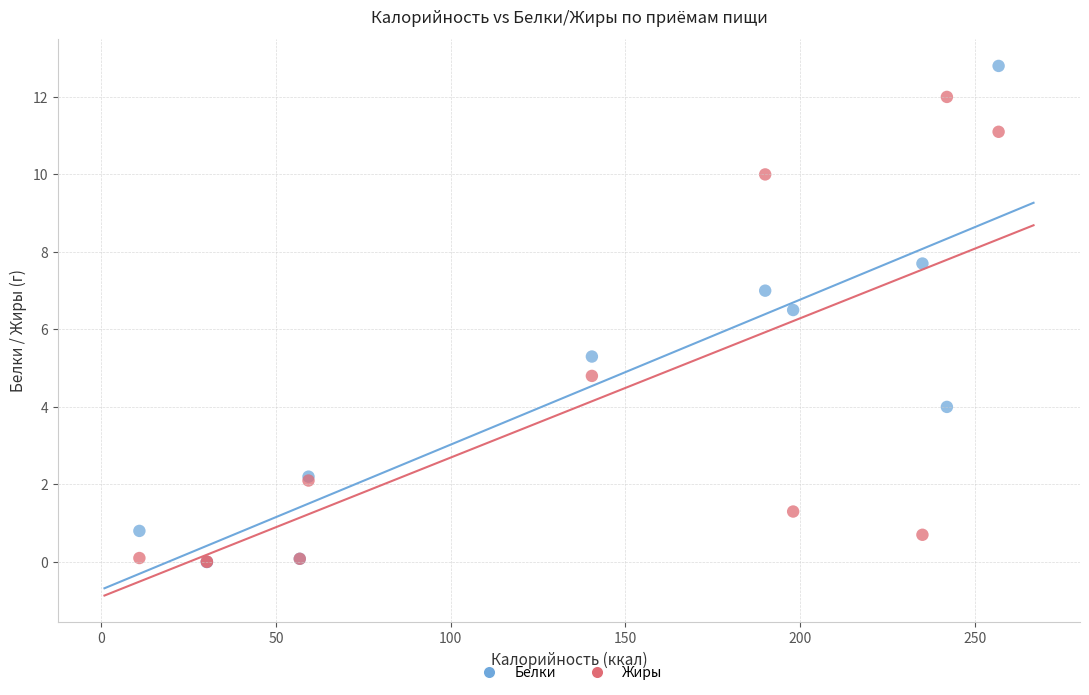

In the Белки series, what Y value is closest to 6?

6.5